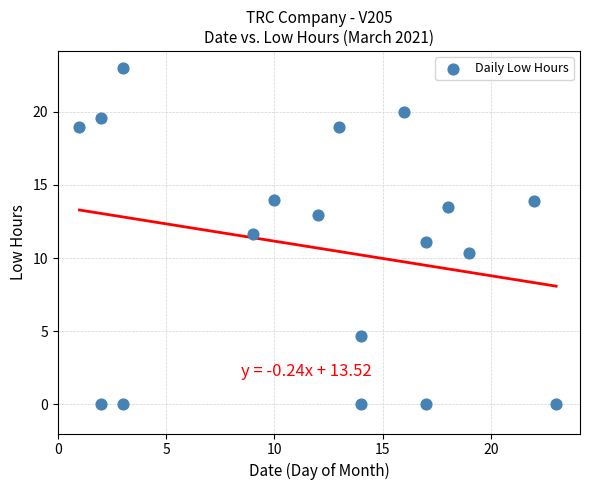

What is the range of X values (max minus min)?

22.0